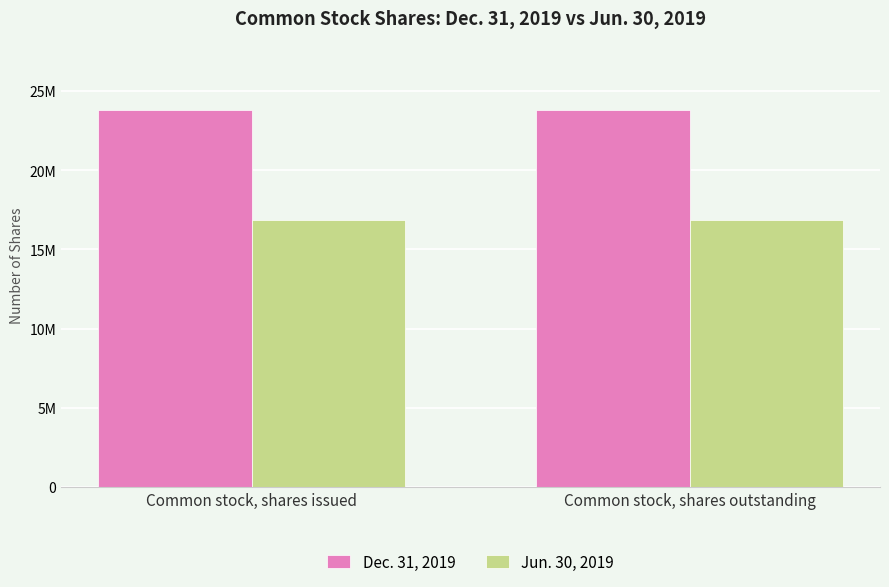

What is the sum of all Dec. 31, 2019 values?

47623500